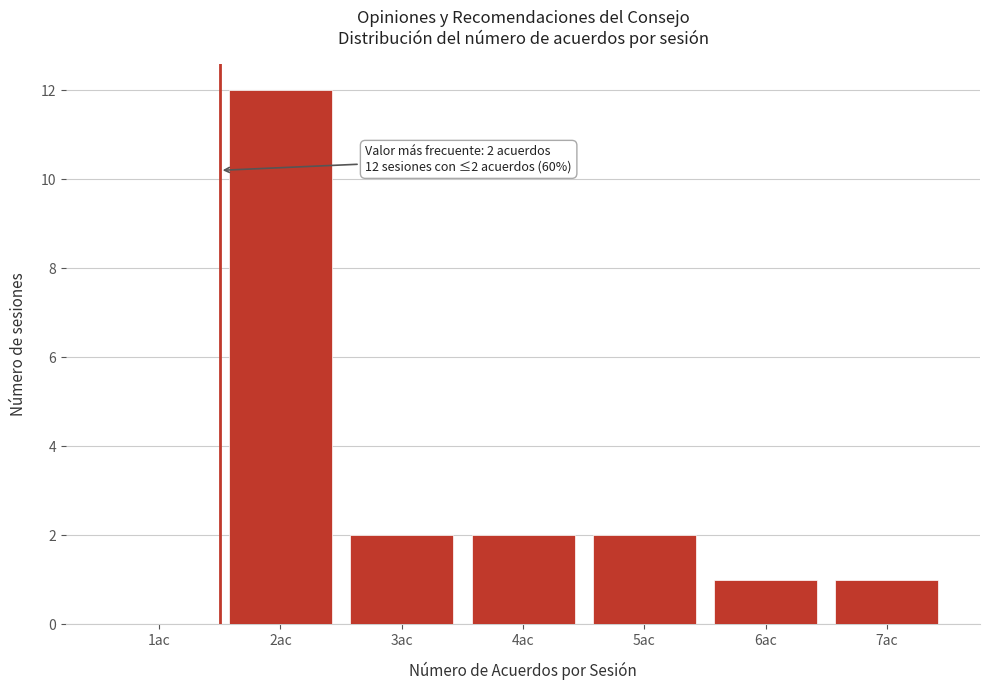

Reading left to right, transcribe all the data shown in this chart.

1ac=0	2ac=12	3ac=2	4ac=2	5ac=2	6ac=1	7ac=1